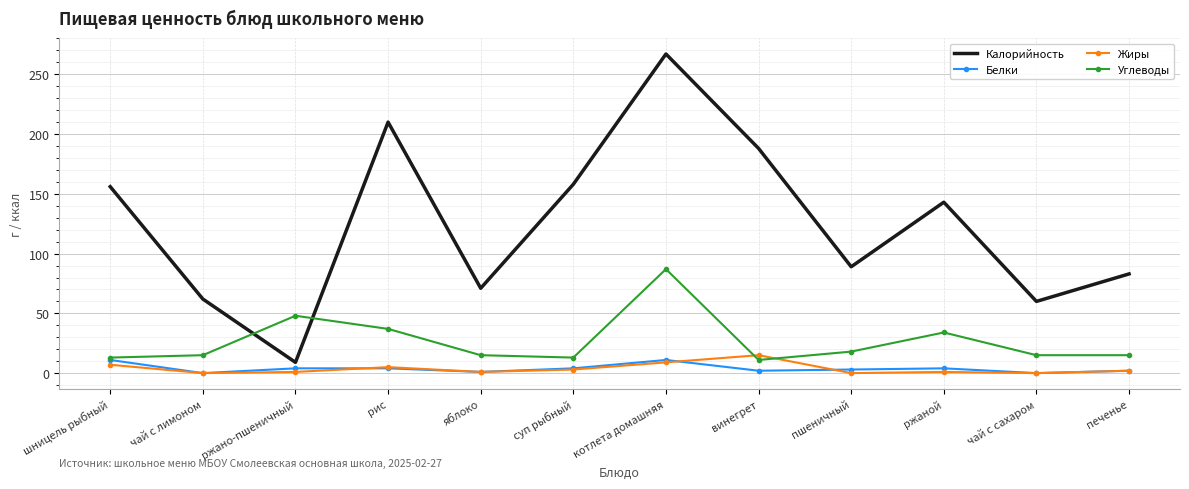

In Жиры, how many points are lower than both neighbors (excluding endpoints)?

4